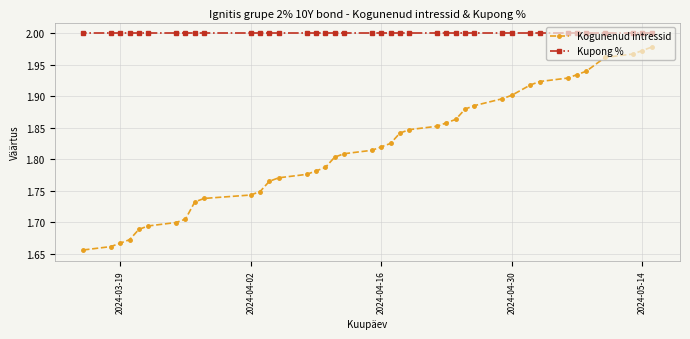

How many lines are shown in the chart?

2